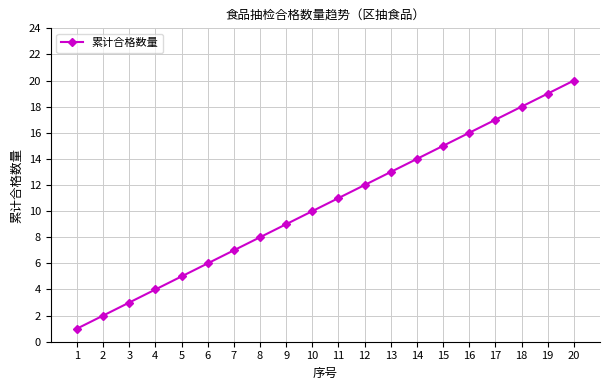

Which label corresponds to the largest value in the chart?

20